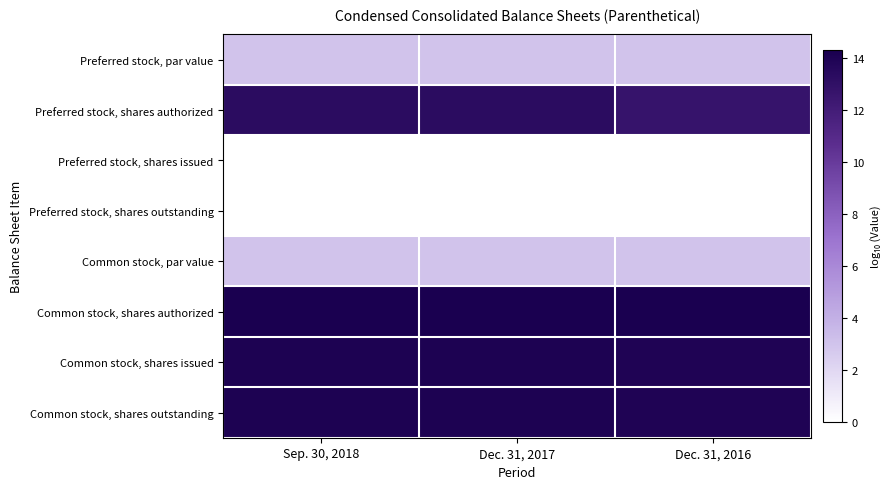

How many data points does each series have?

3